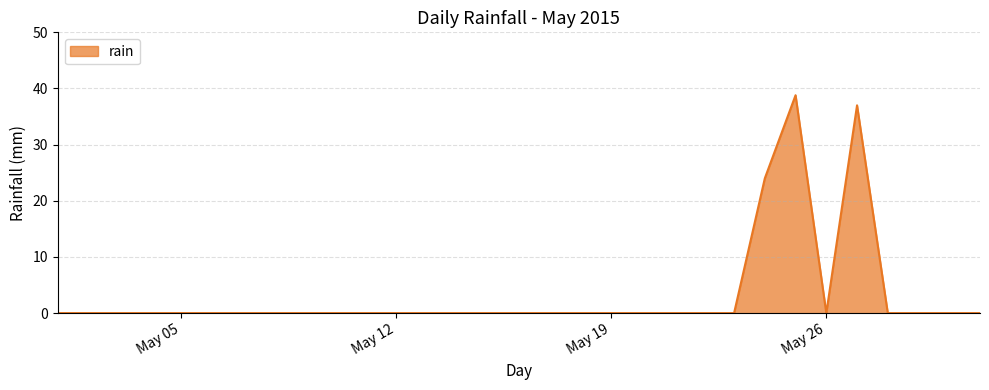

What is the difference between the maximum and minimum values?

38.8